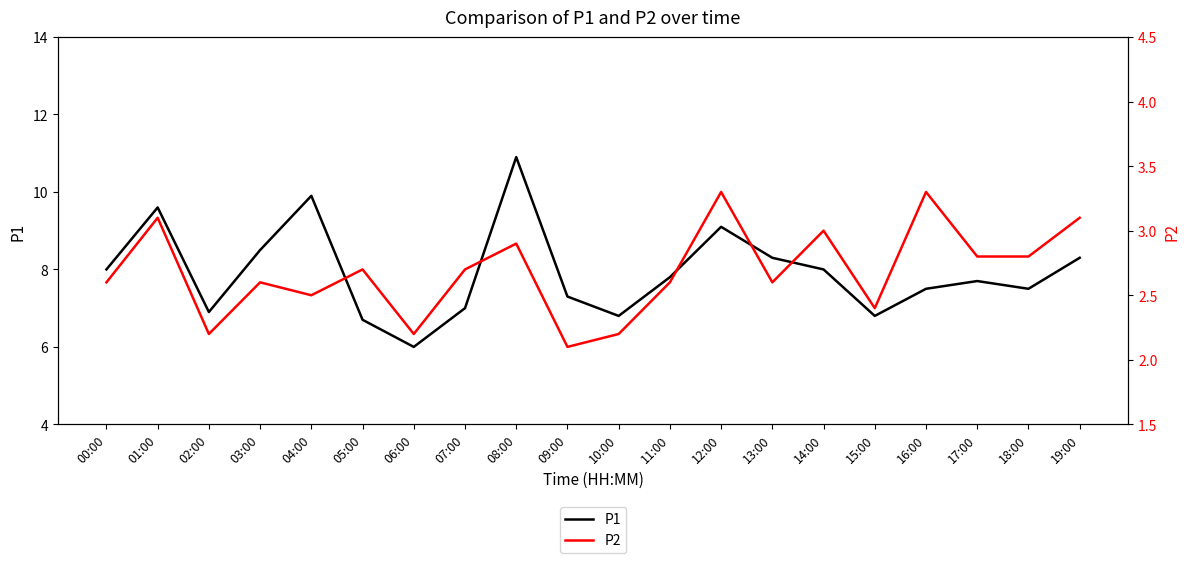

List the series in order of their overall mean, lowest first.

P2, P1